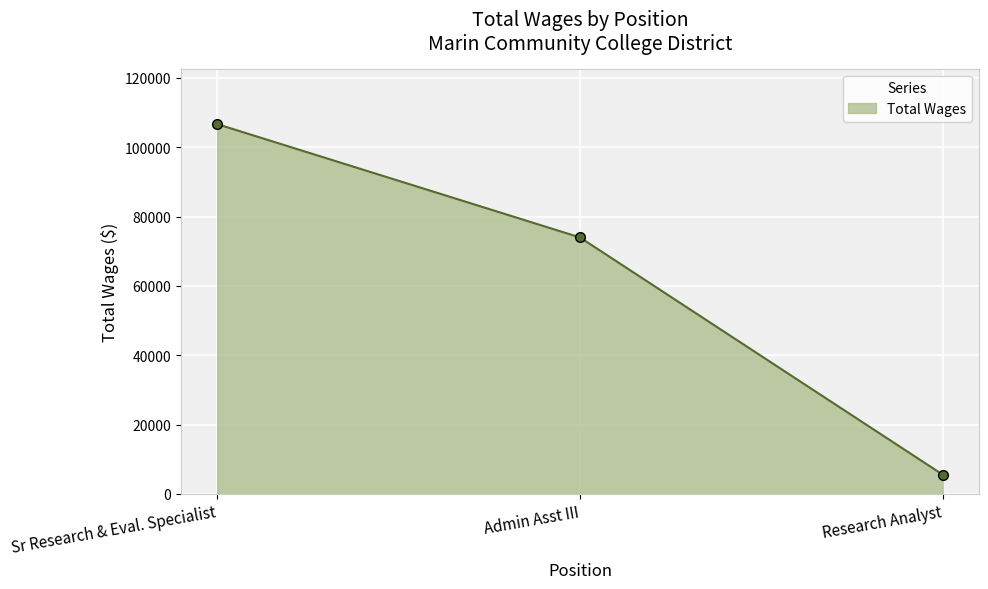

What is the difference between the maximum and minimum values?

101113